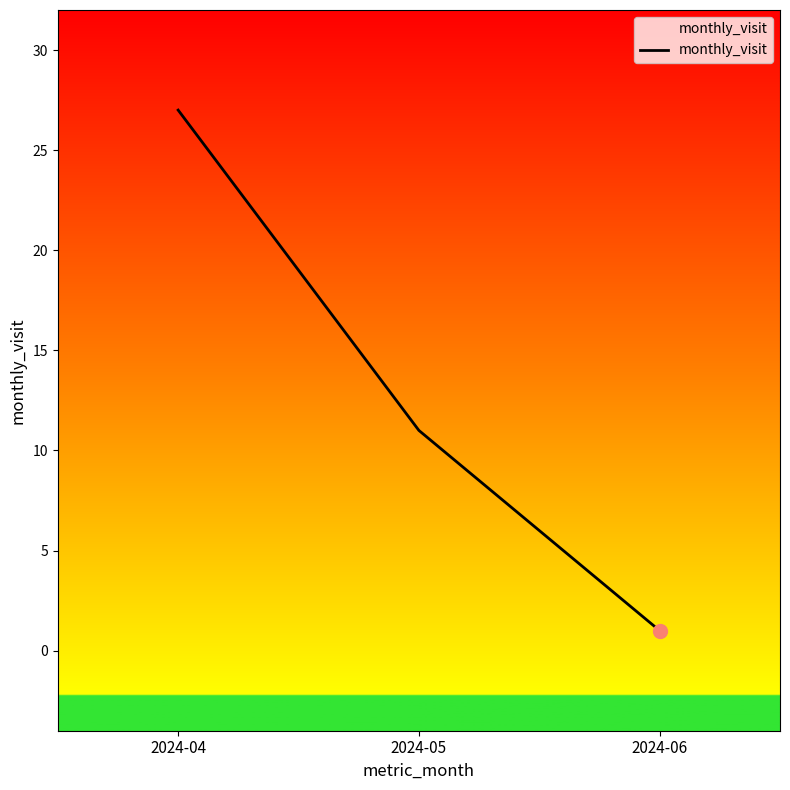

True or false: the data shows 27 at 2024-04.

True